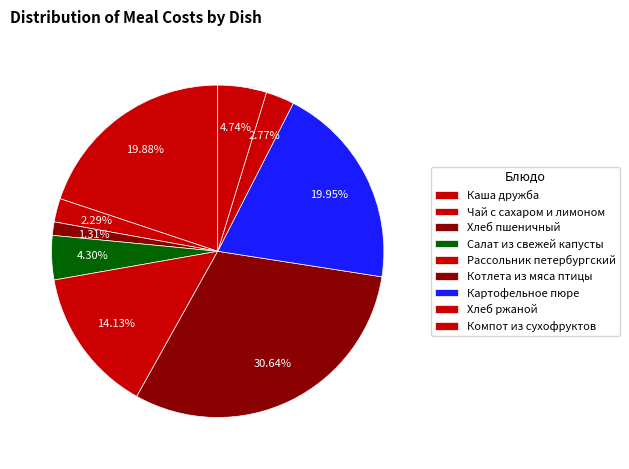

To the nearest percent, what is the difference between the Рассольник петербургский and Компот из сухофруктов slice percentages?

9%